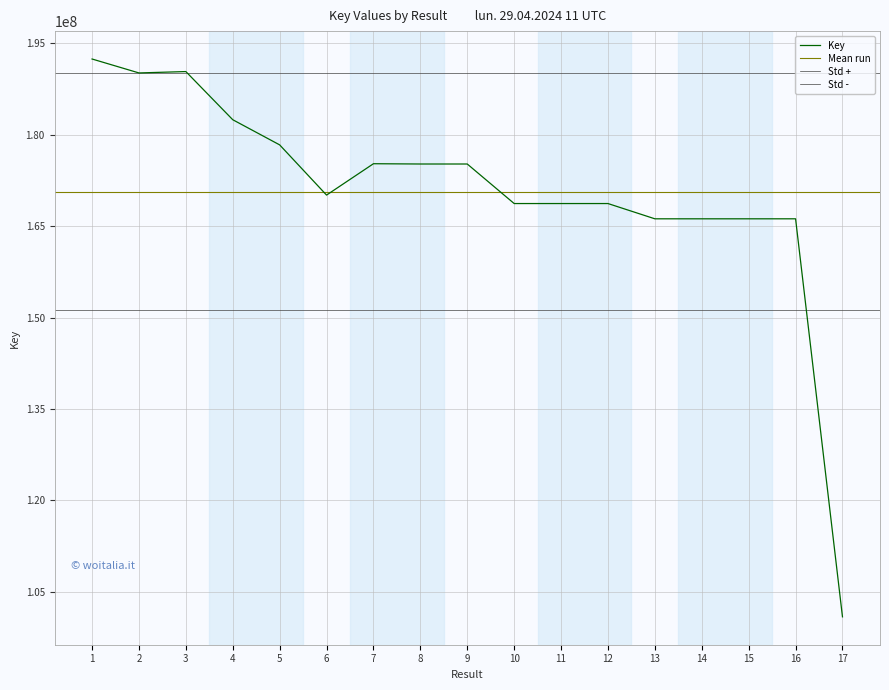

The value at 12 is 35465437. True or false?

False